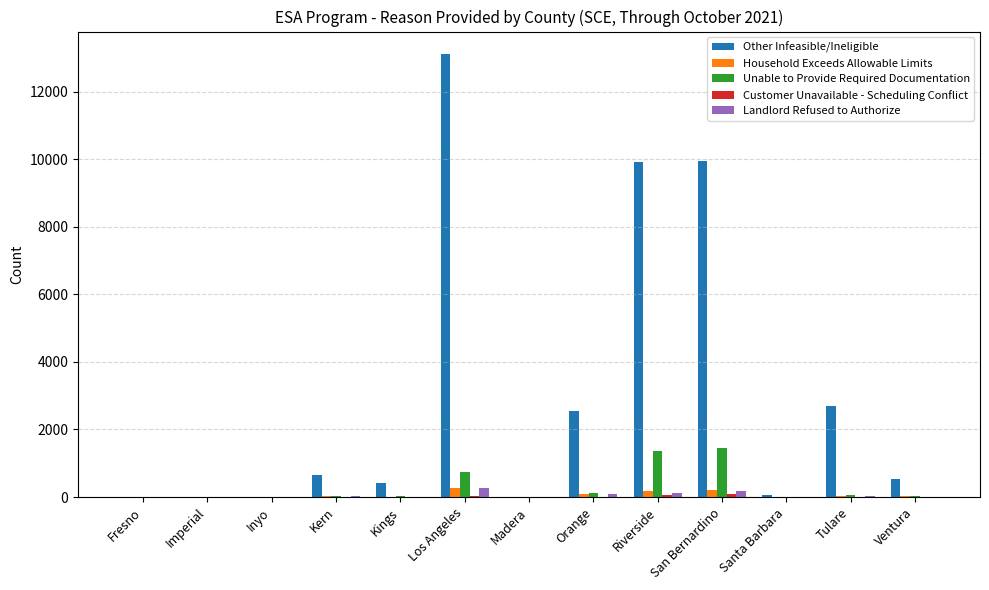

At which label is Other Infeasible/Ineligible closest to 6562?

Riverside